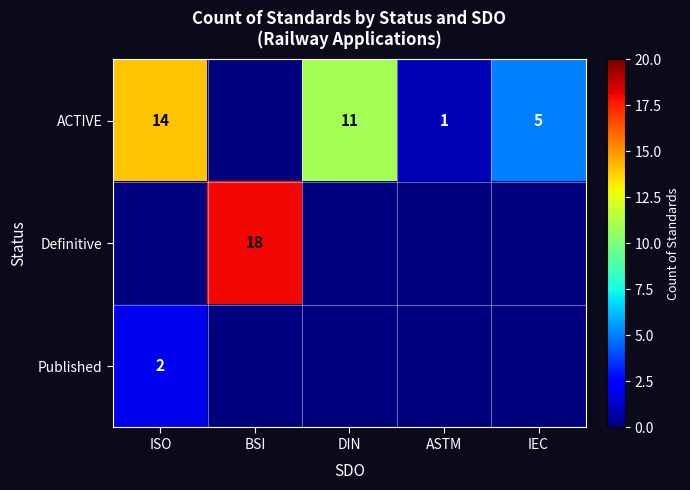

Which label corresponds to the smallest value in the chart?

BSI